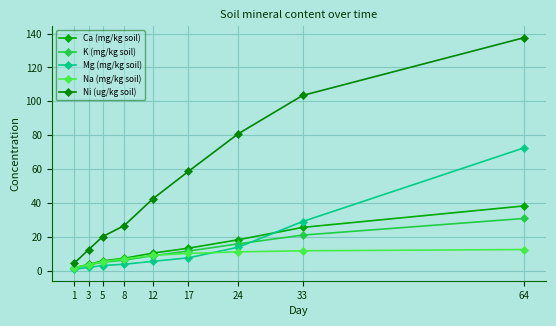

Is this an area chart (filled region under the line)?

No